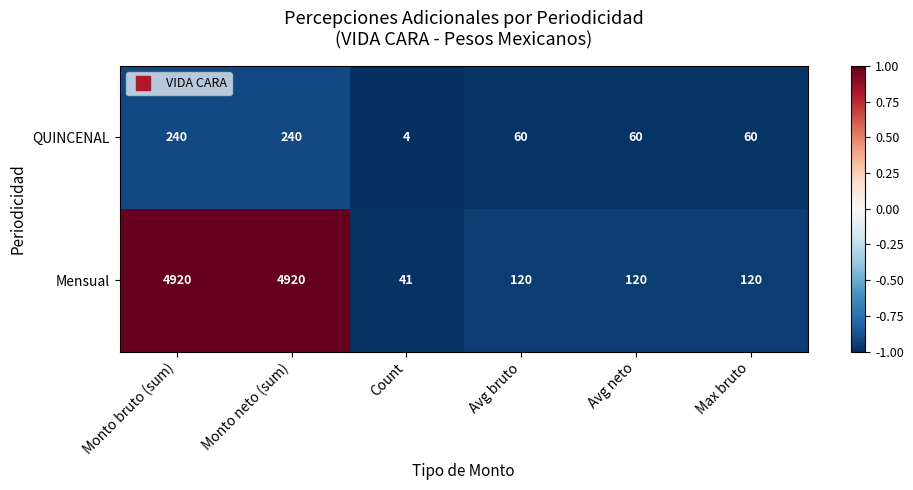

What is the total value across all series at Monto bruto (sum)?

5160